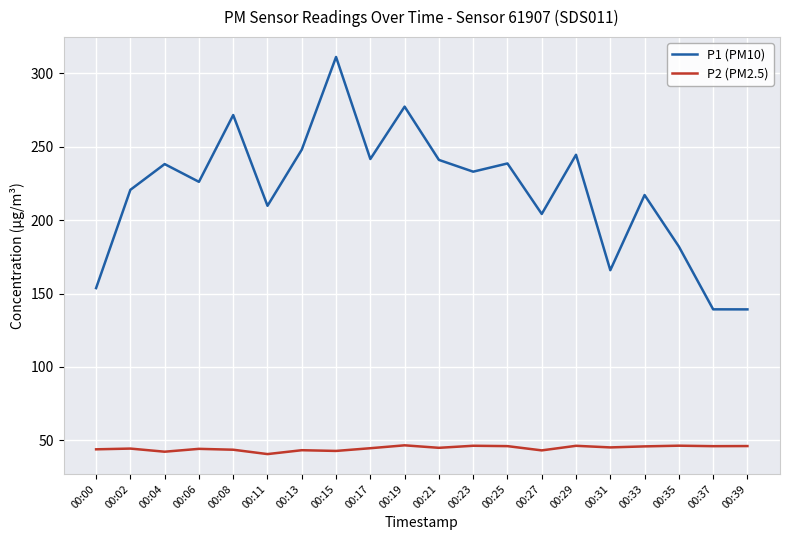

What is the difference between the P2 (PM2.5) values at 00:25 and 00:29?

0.2